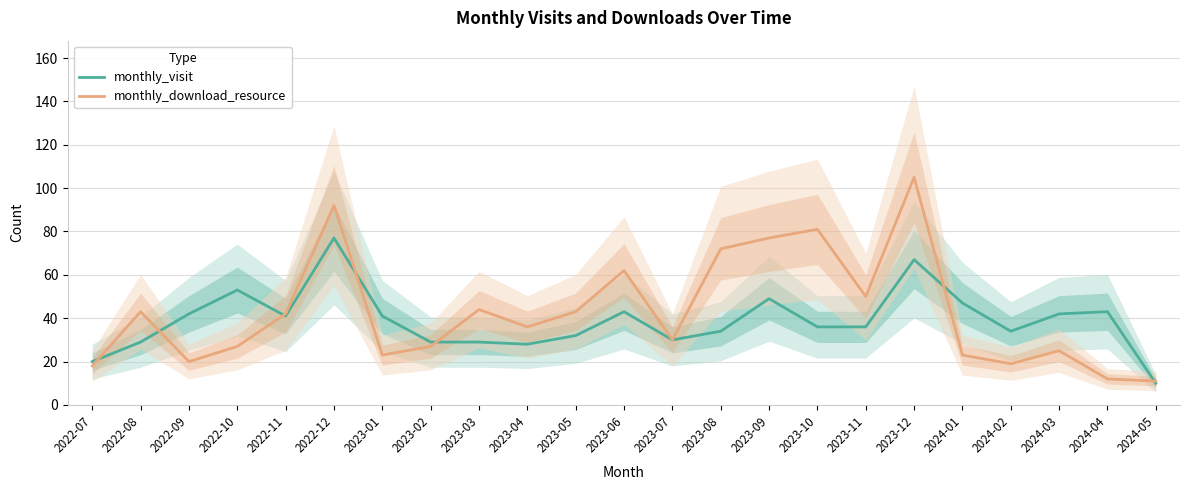

How many data points in monthly_visit are less than 36?

10